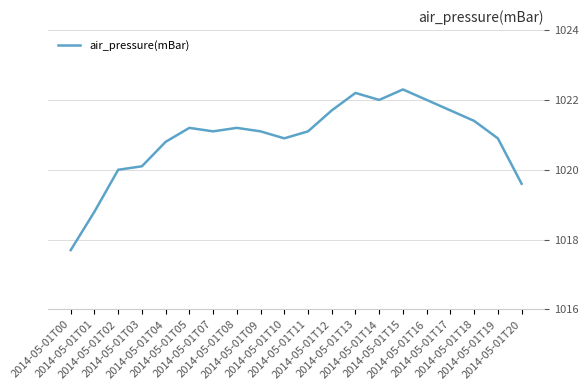

What is the difference between the maximum and minimum values?

4.6